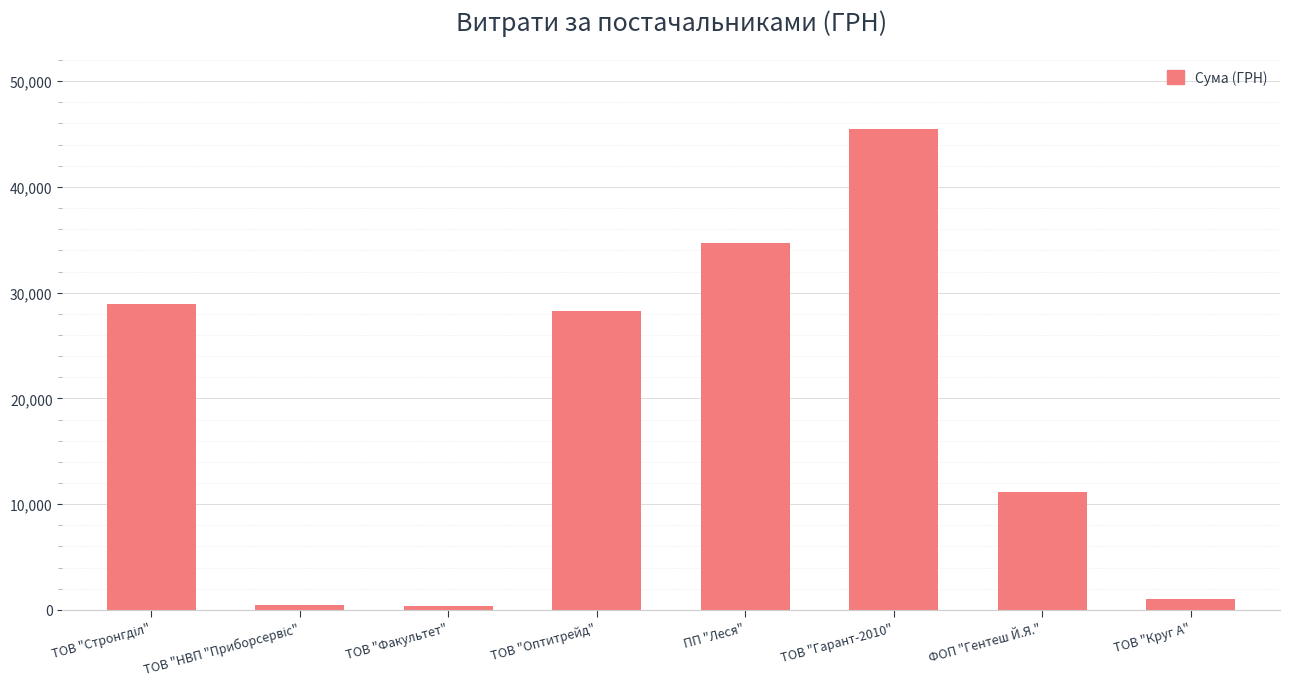

What is the sum of all values?

150259.6